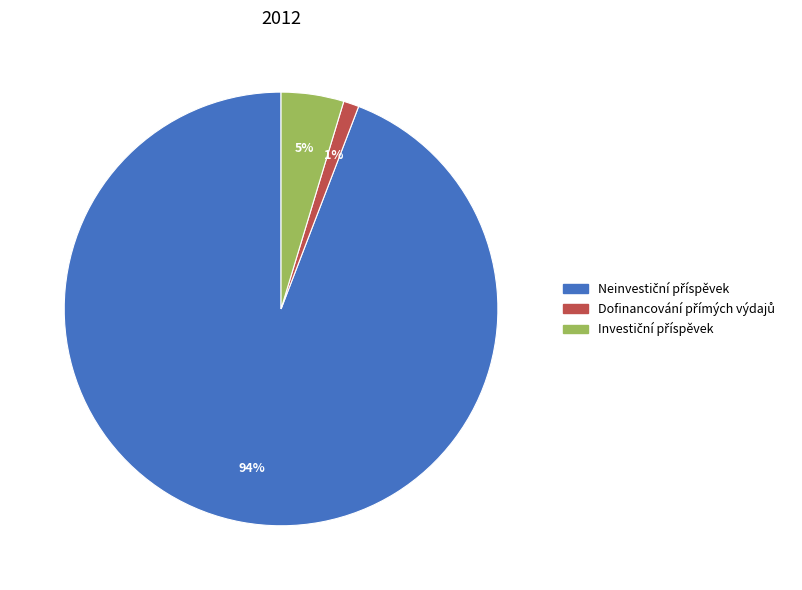

To the nearest percent, what is the average slice percentage?

33%